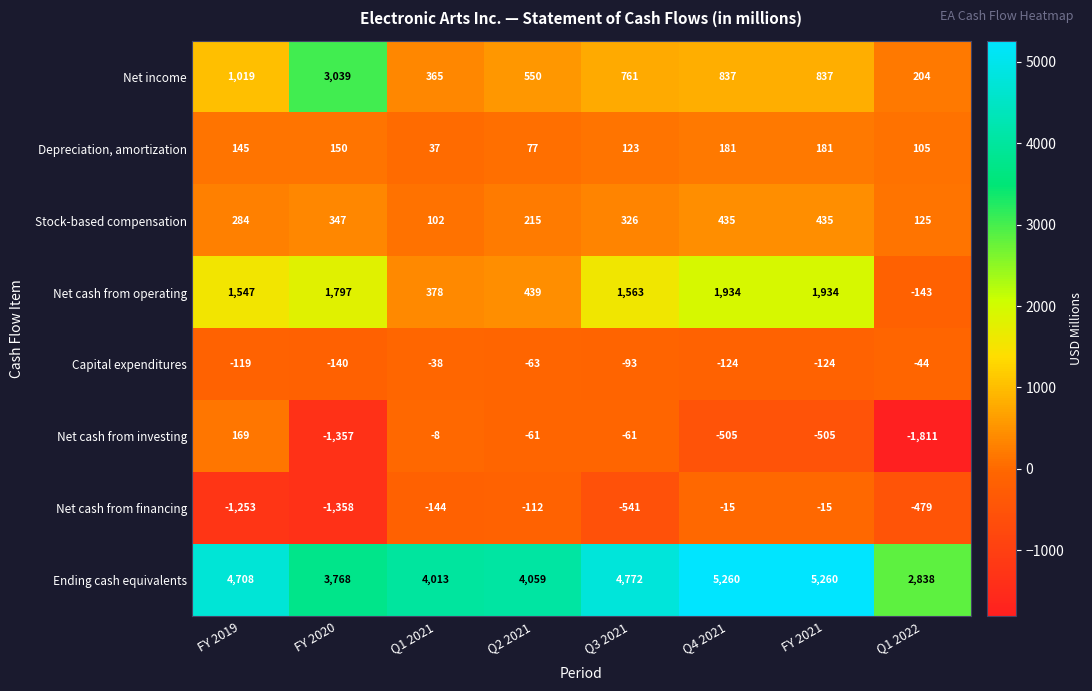

What is the smallest value displayed?

-1811